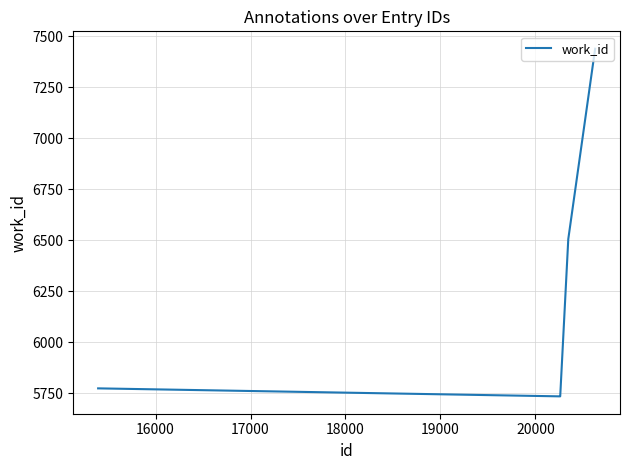

Is this an area chart (filled region under the line)?

No